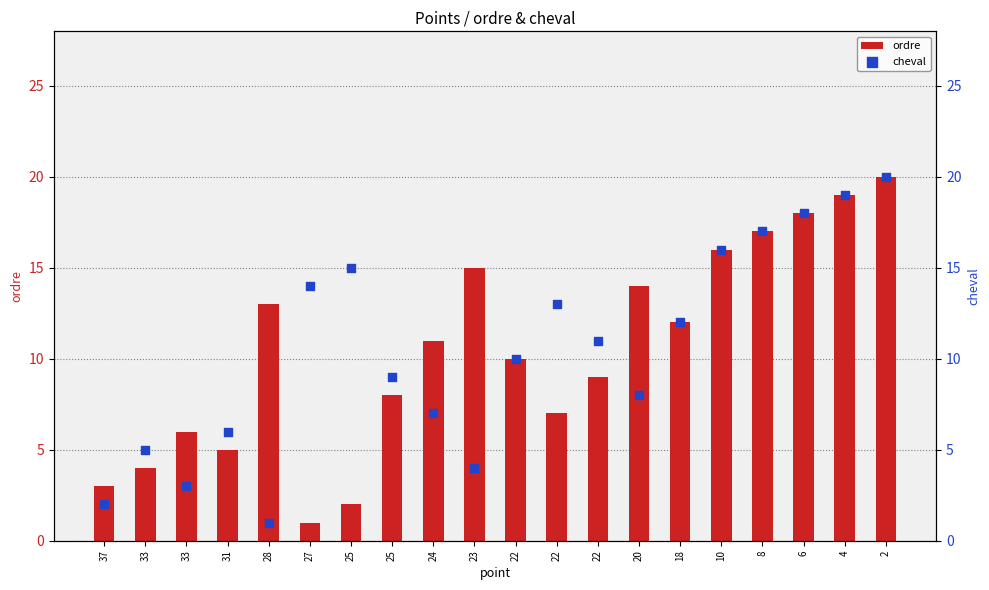

Which series has the largest total across all categories?

ordre